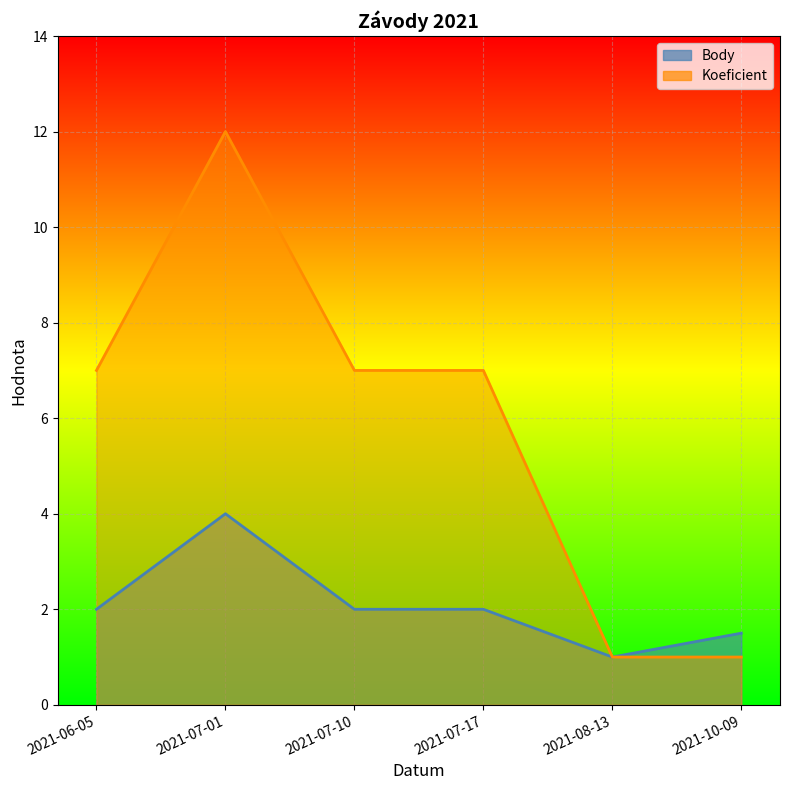

What is the value of the Body point at the 4th from the left?

2.0